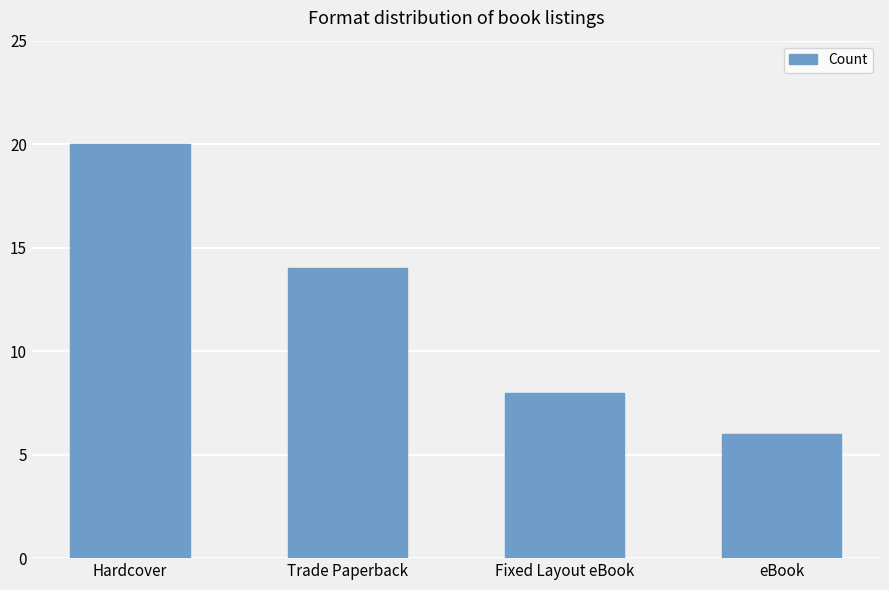

What is the maximum value shown in the chart?

20